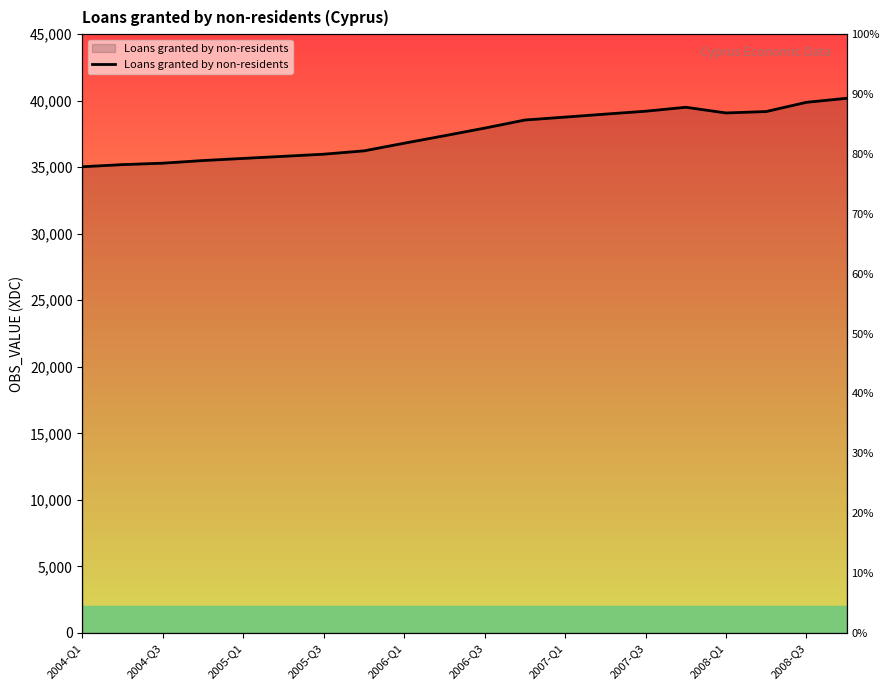

Where is the first local maximum?

15